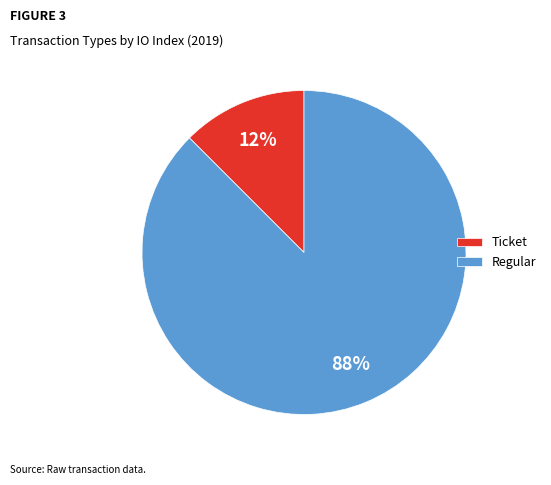

Between Regular and Ticket, which is larger?

Regular